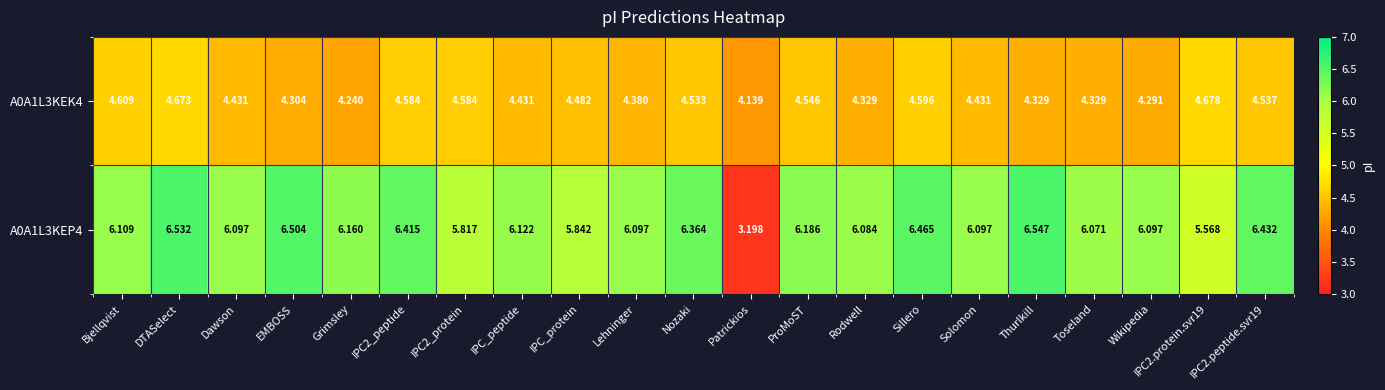

At which category is the sum across all series the highest?

DTASelect